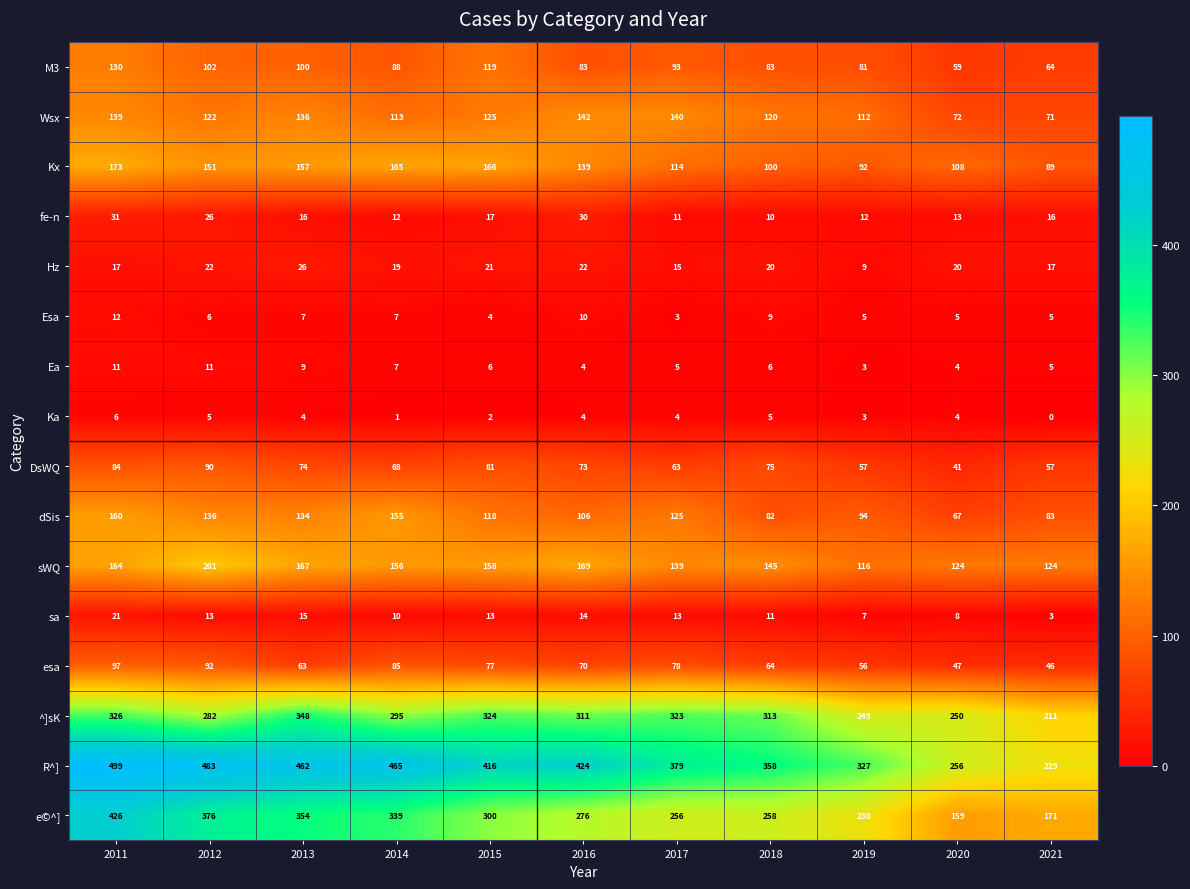

At which label does Esa first exceed 6?

2011